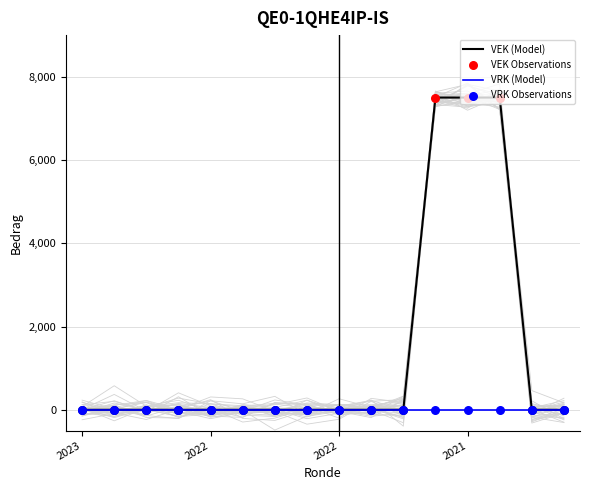

At how many categories does at least one series exceed 4097?

3